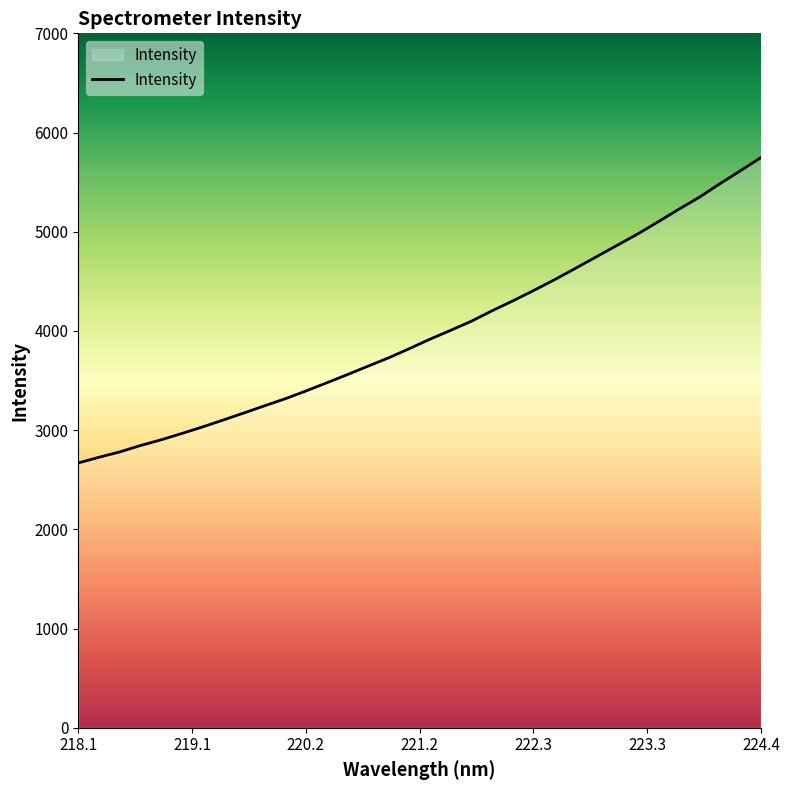

What is the maximum value shown in the chart?

5748.4